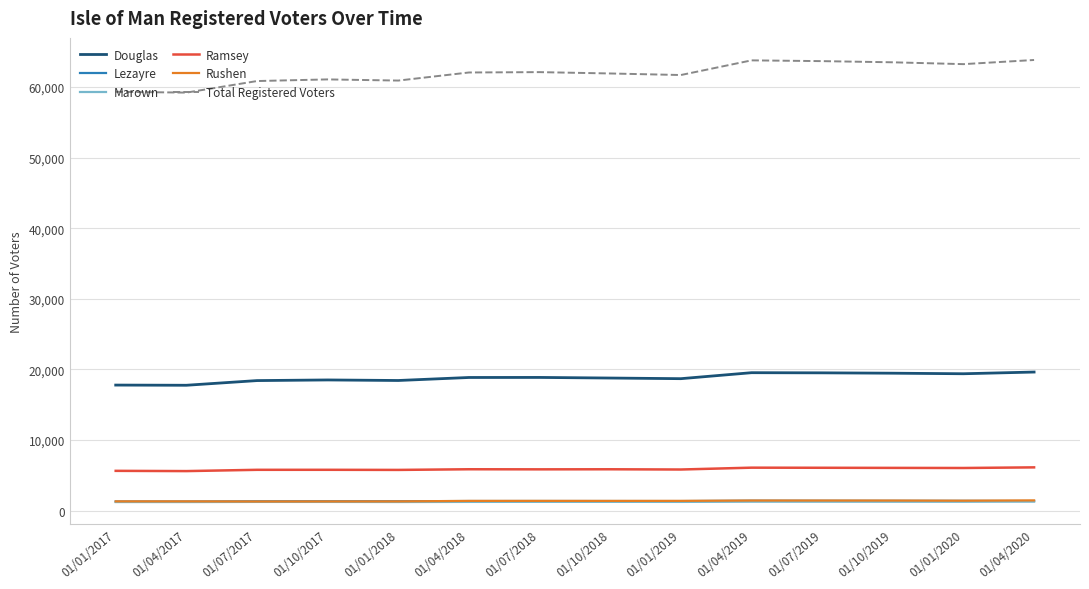

What is the maximum value shown in the chart?

63832